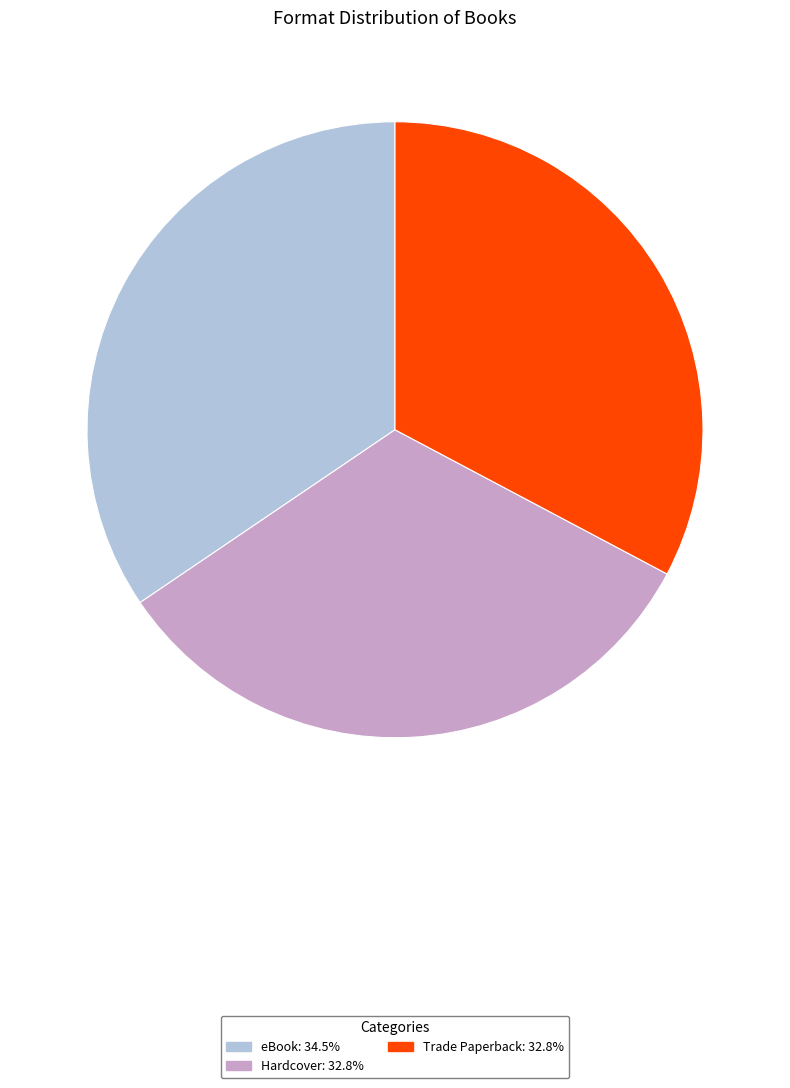

Which slice is the largest?

eBook